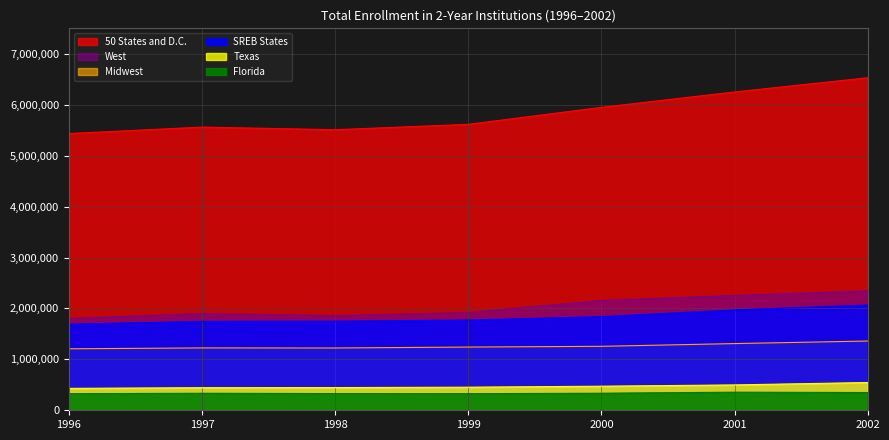

What is the average value of the SREB States series?

1833240